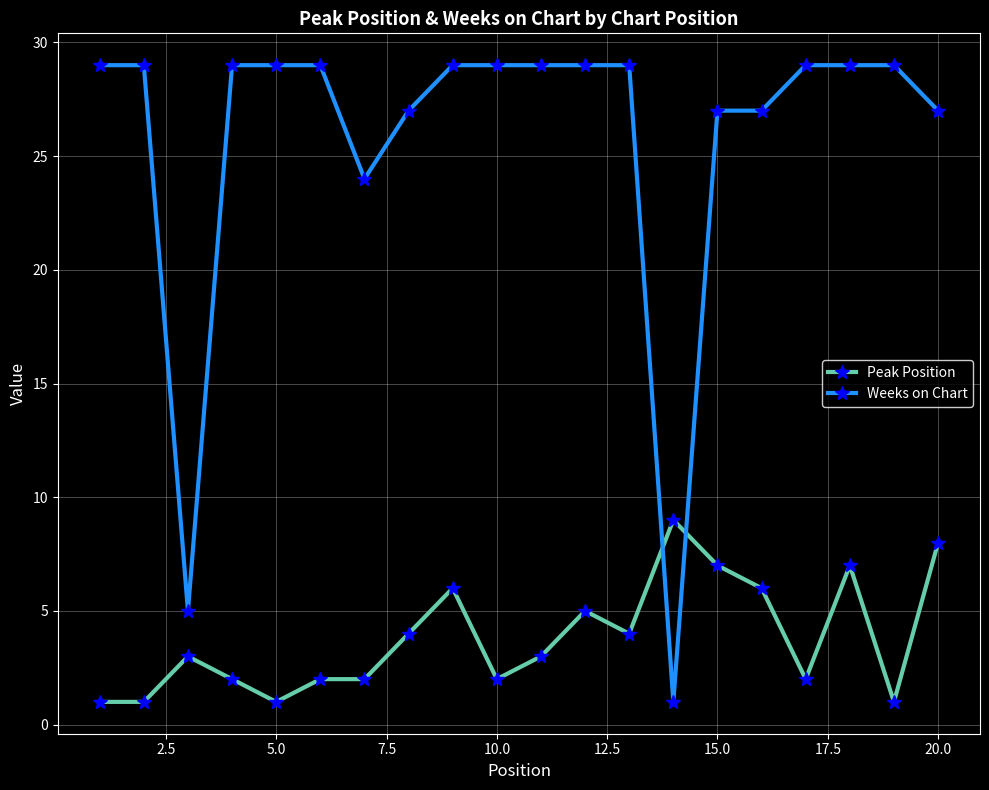

At how many categories does at least one series exceed 11?

18